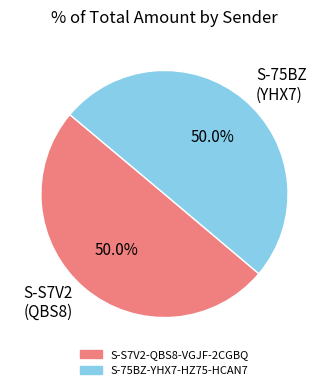

What portion of the pie excludes S-75BZ (YHX7)?

50.0%